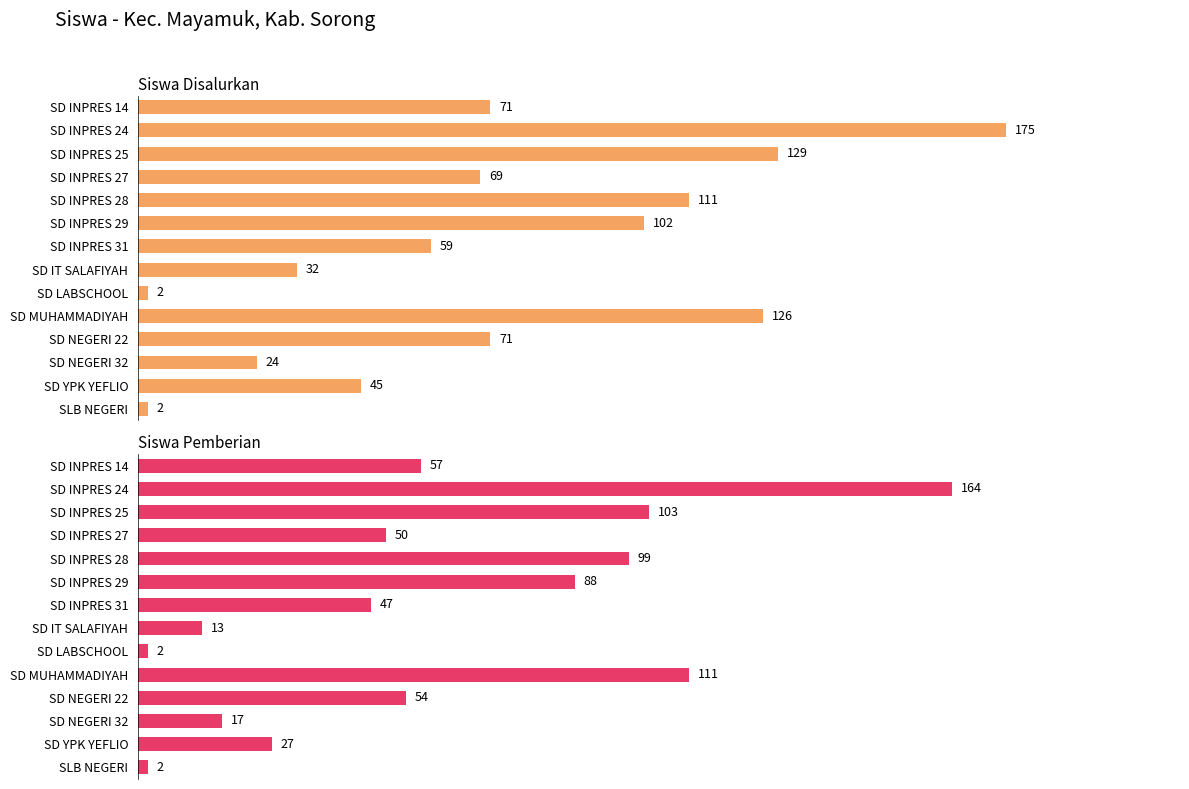

List the series in order of their peak value, lowest first.

Siswa Pemberian, Siswa Disalurkan